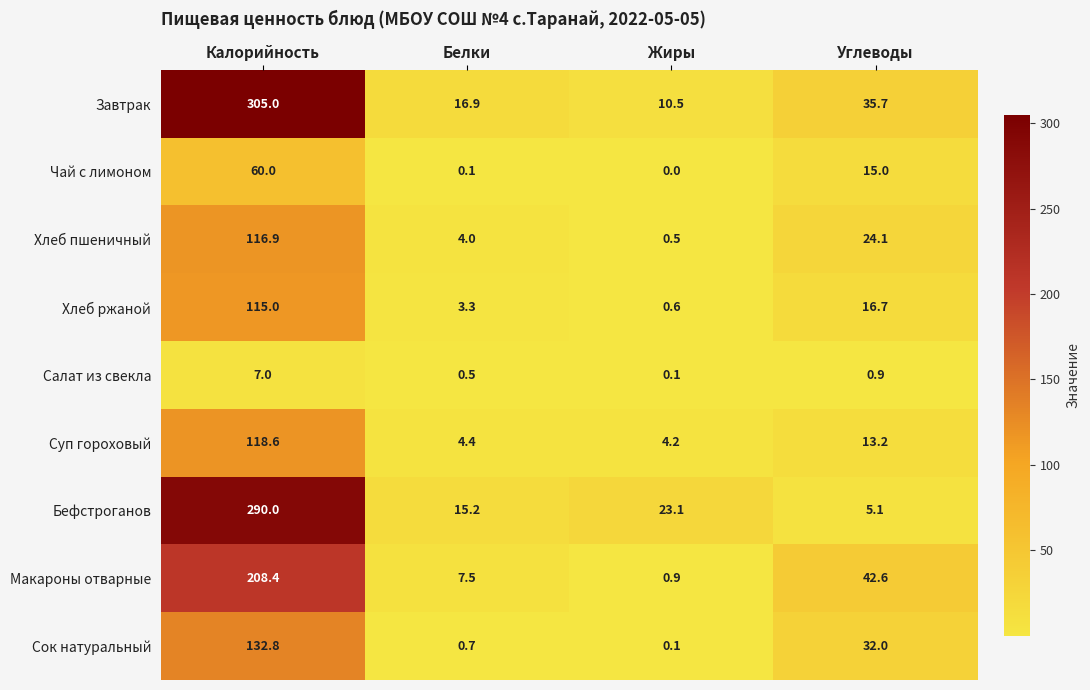

List the series in order of their peak value, highest first.

Завтрак, Бефстроганов, Макароны отварные, Сок натуральный, Суп гороховый, Хлеб пшеничный, Хлеб ржаной, Чай с лимоном, Салат из свекла